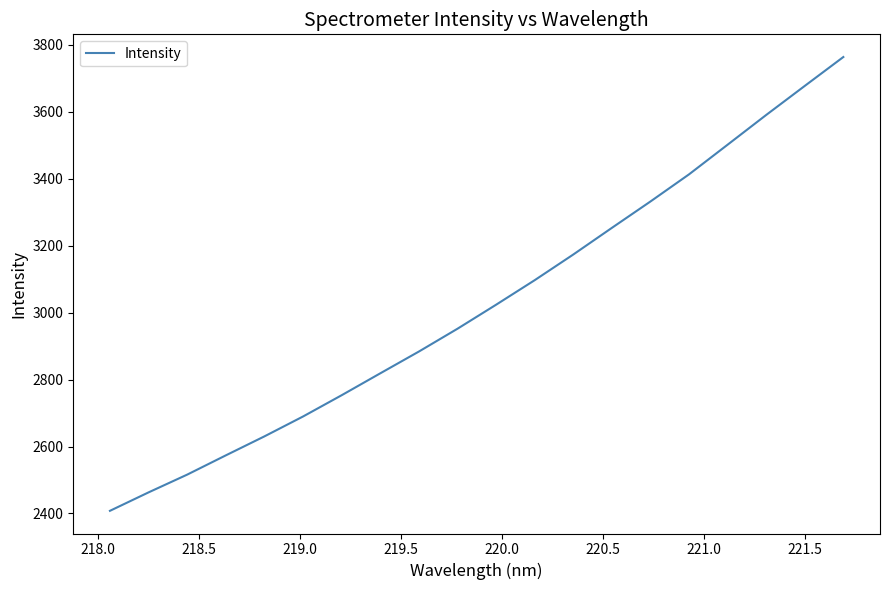

How many lines are shown in the chart?

1